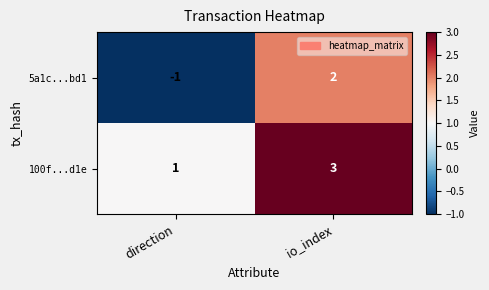

Reading left to right, what are all the values shown in this chart?

5a1c...bd1: -1	2
100f...d1e: 1	3